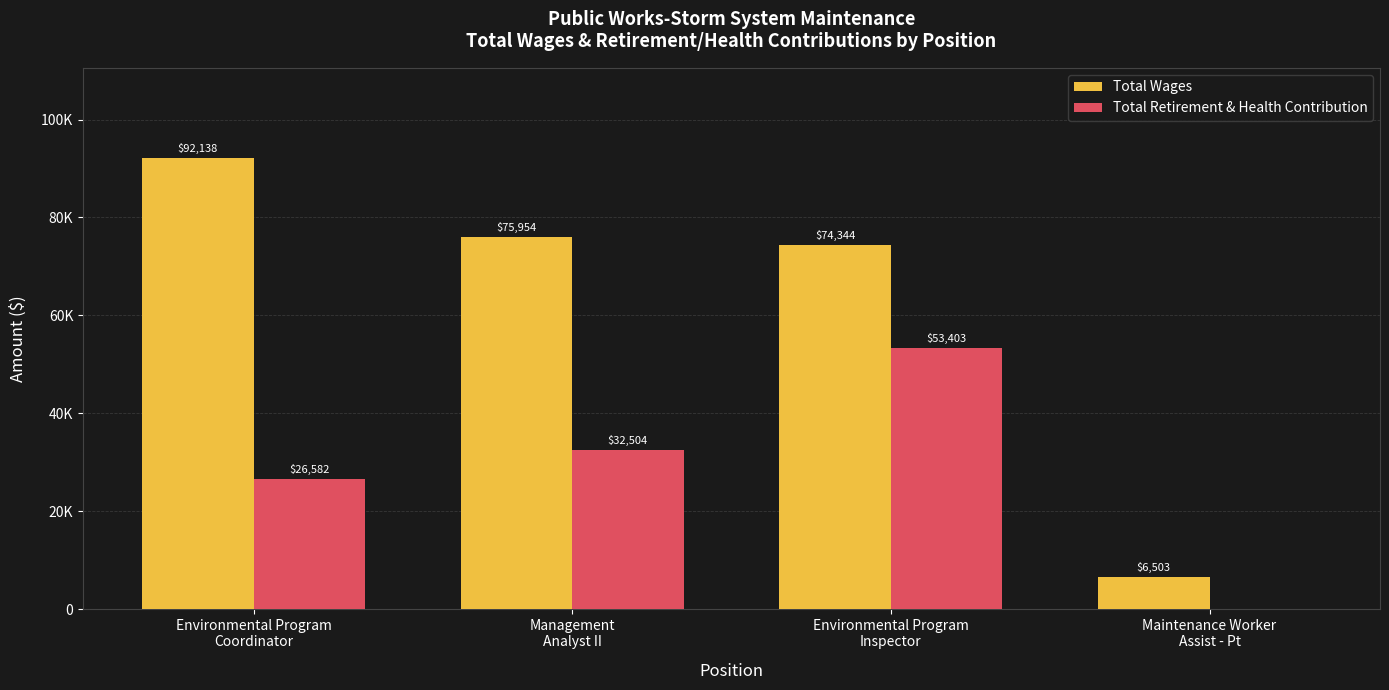

What are all the series names shown in the legend?

Total Wages, Total Retirement & Health Contribution